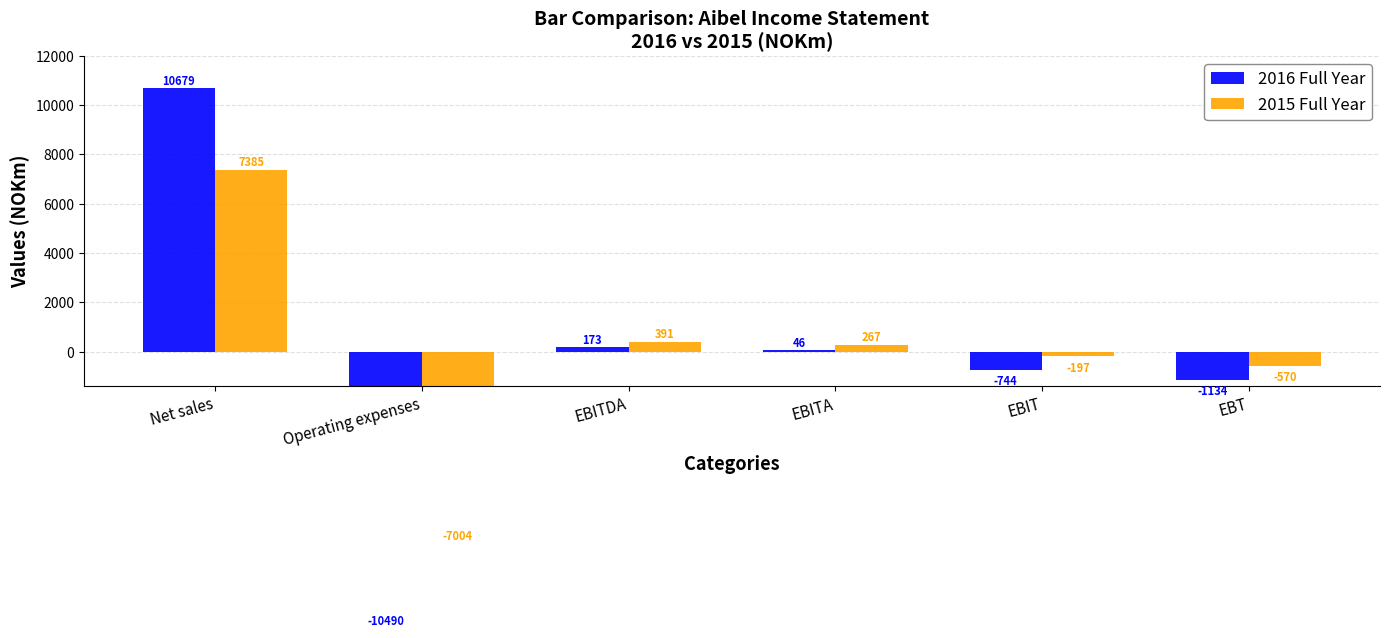

Reading right to left, transcribe all the data shown in this chart.

2016 Full Year: EBT=-1133.8	EBIT=-743.6	EBITA=45.5	EBITDA=173.2	Operating expenses=-10490.4	Net sales=10678.9
2015 Full Year: EBT=-570.2	EBIT=-197.4	EBITA=266.8	EBITDA=391.2	Operating expenses=-7003.9	Net sales=7384.9